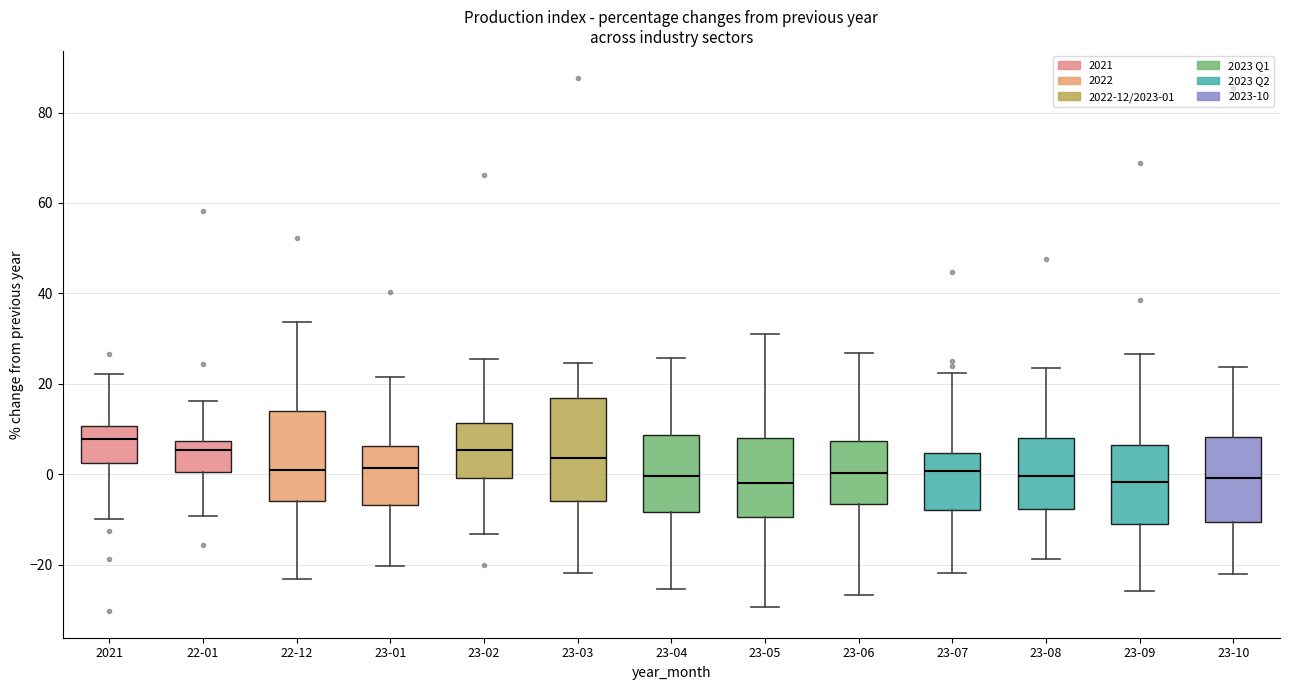

Comparing the boxes themselves (not the whiskers), which one is the tallest?

23-03